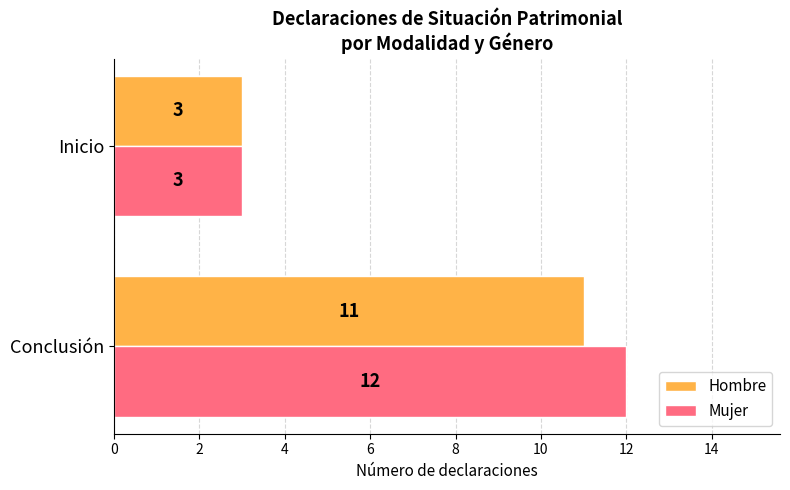

What are all the series names shown in the legend?

Hombre, Mujer